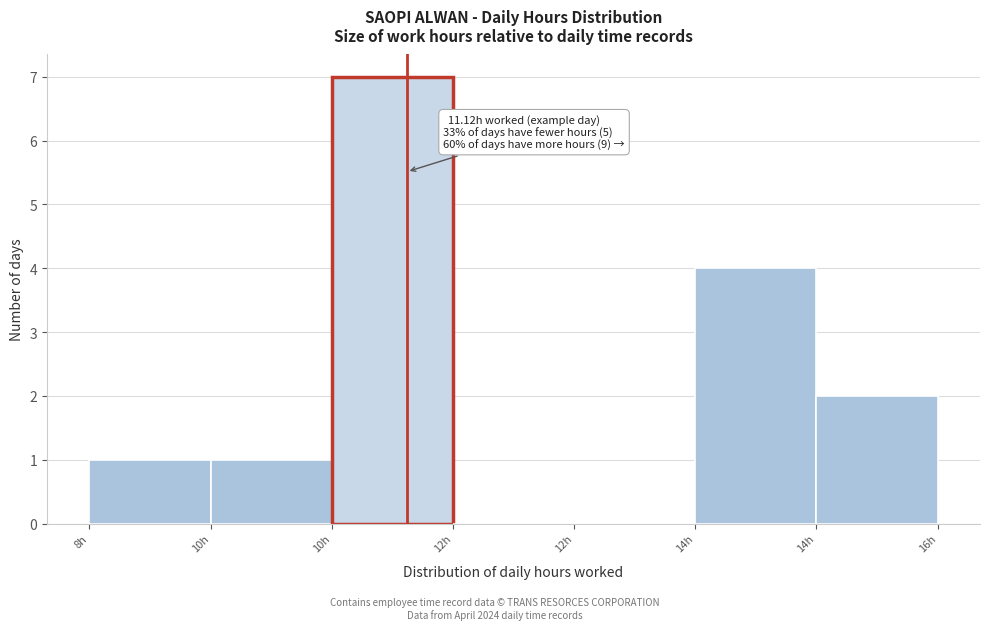

Are the bars horizontal?

No